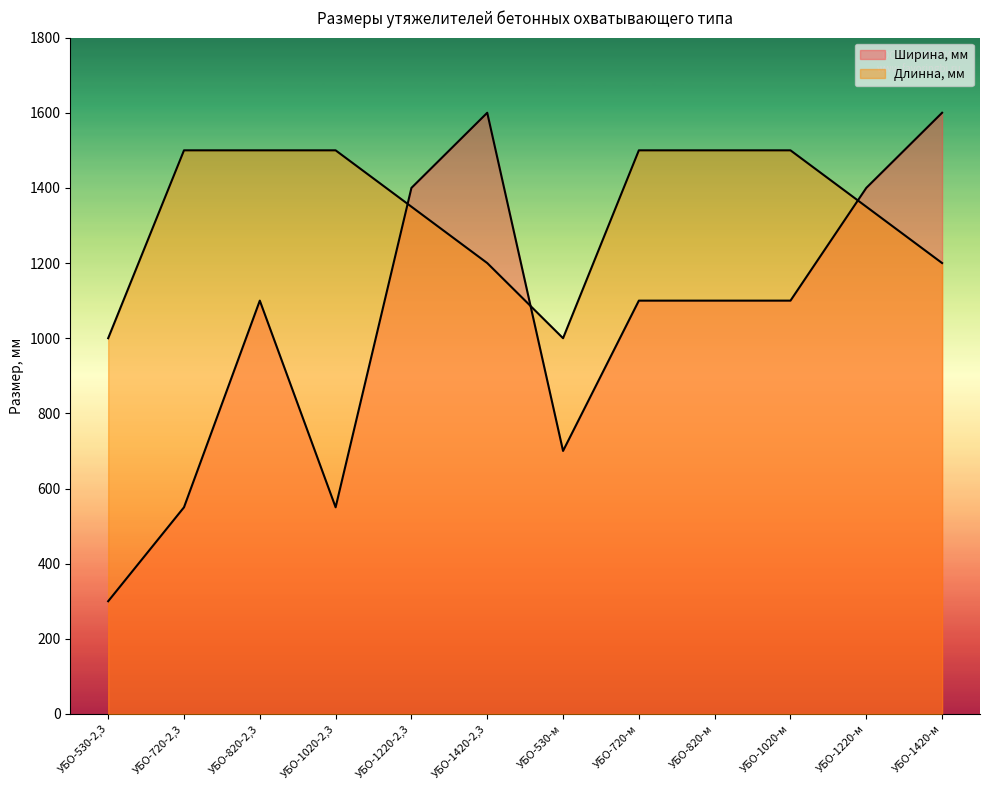

Which series has the largest total across all categories?

Длинна, мм